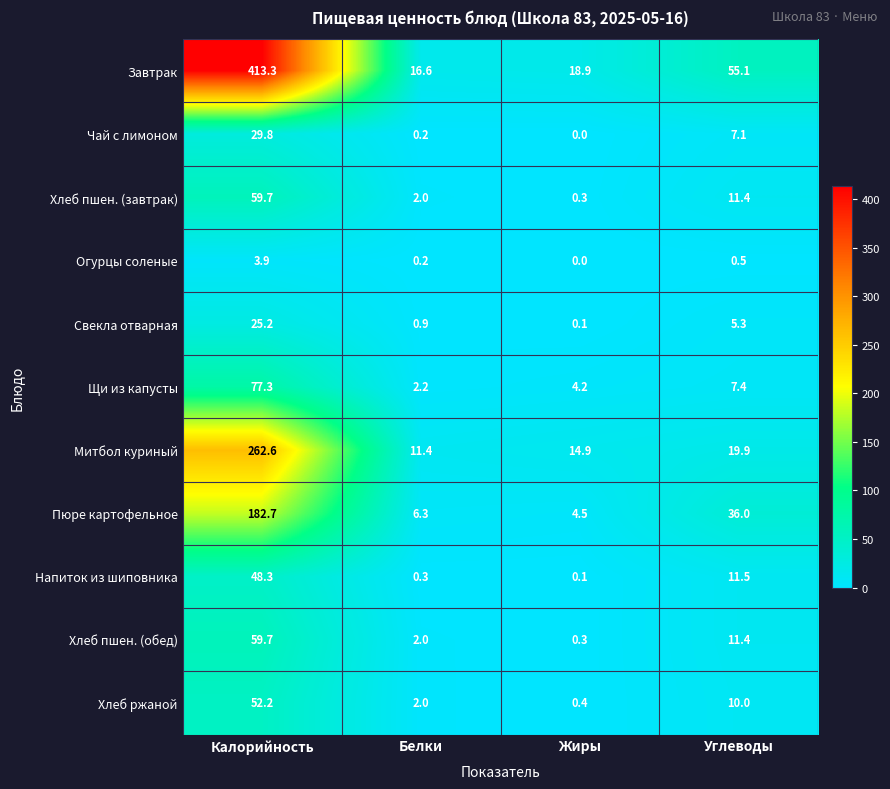

At which category is the sum across all series the highest?

Калорийность